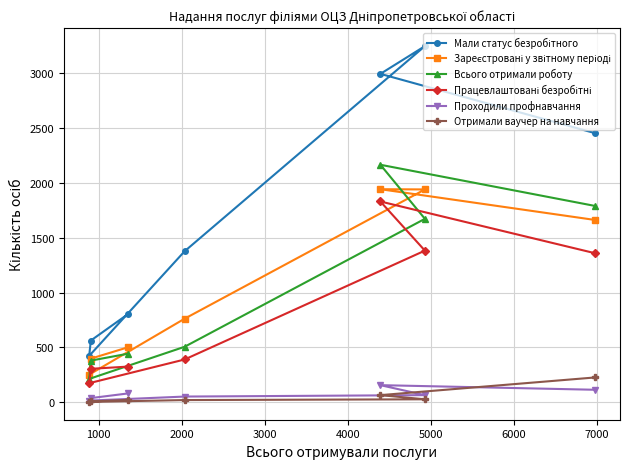

What is the value of the Проходили профнавчання point at the 5th from the left?

155